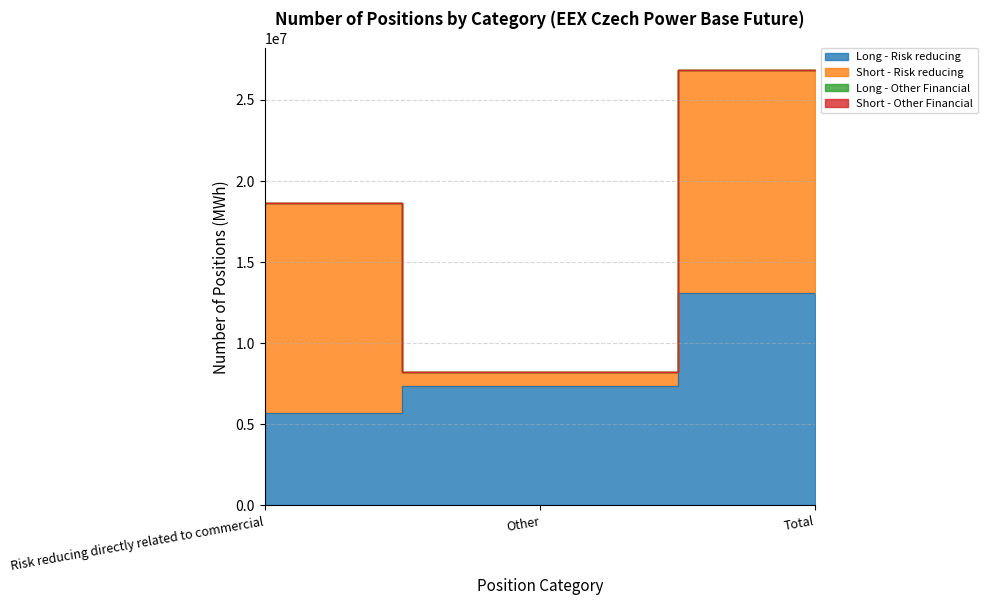

What position from the left is Other?

2